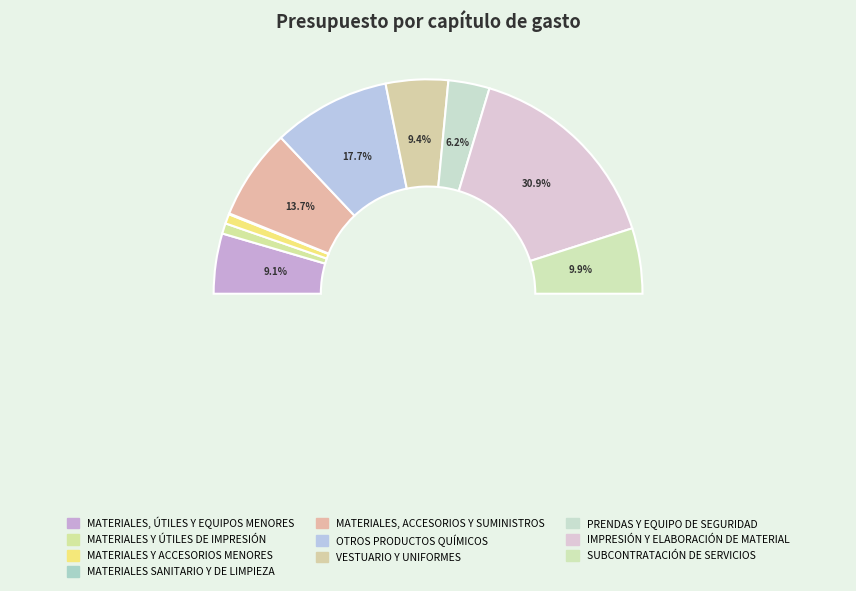

True or false: SUBCONTRATACIÓN DE SERVICIOS accounts for 10% of the total.

True